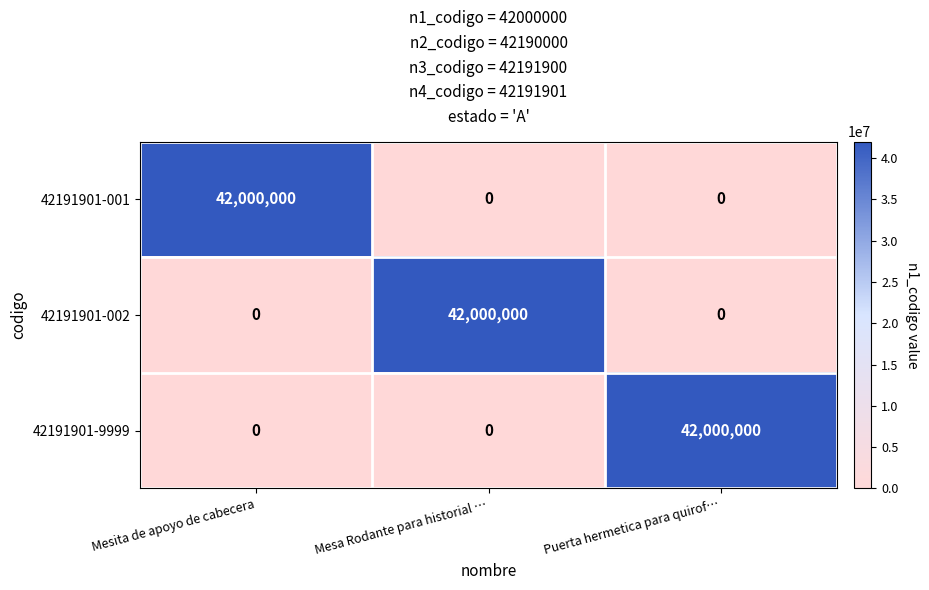

Read the 42191901-001 value at Mesita de apoyo de cabecera.

42000000